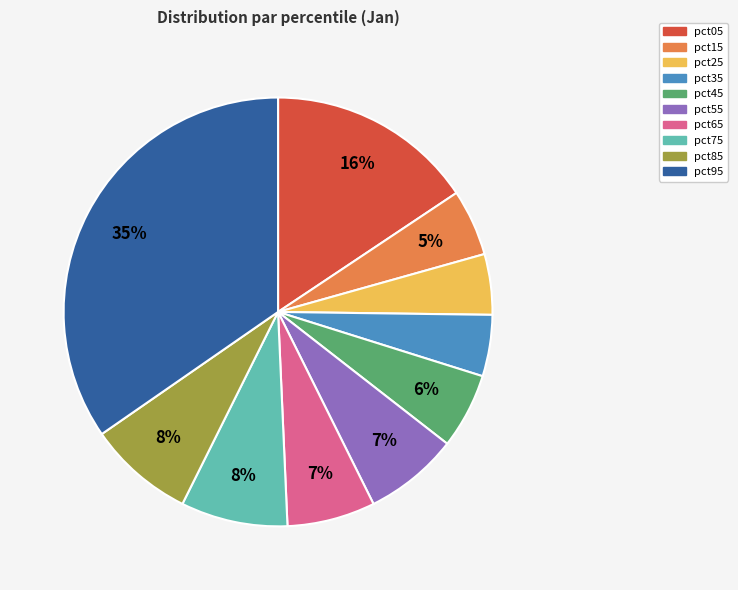

To the nearest percent, what is the combined percentage of pct85 and pct55?

15%